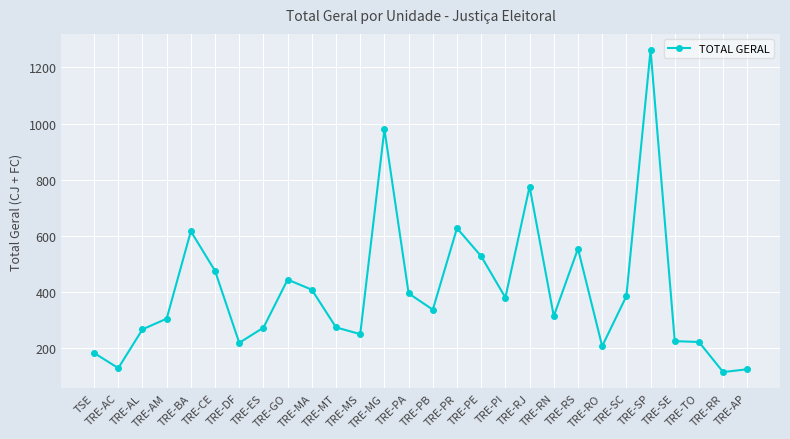

What is the minimum value shown in the chart?

116